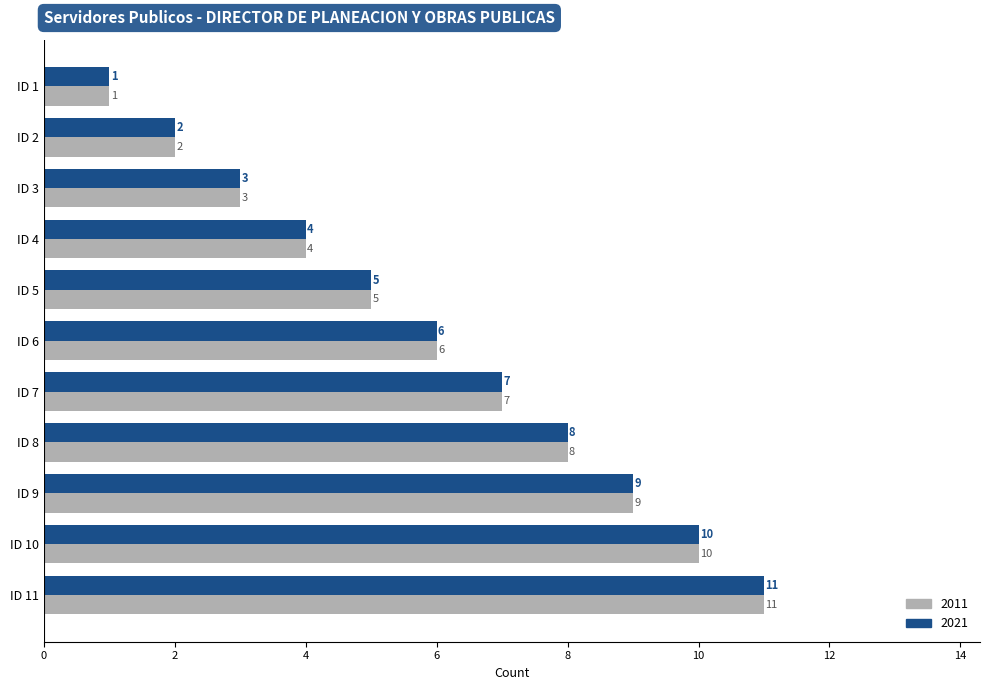

List the labels in order of 2021 value, largest first.

ID 11, ID 10, ID 9, ID 8, ID 7, ID 6, ID 5, ID 4, ID 3, ID 2, ID 1